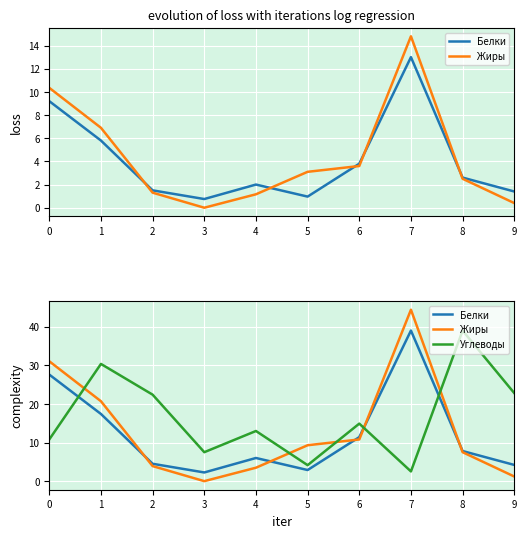

How many interior local peaks does the Жиры series have?

1